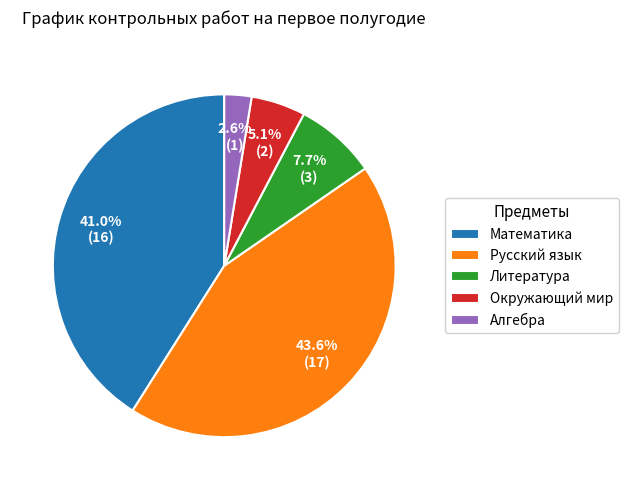

What is the total percentage of Русский язык and Окружающий мир?

48.7%